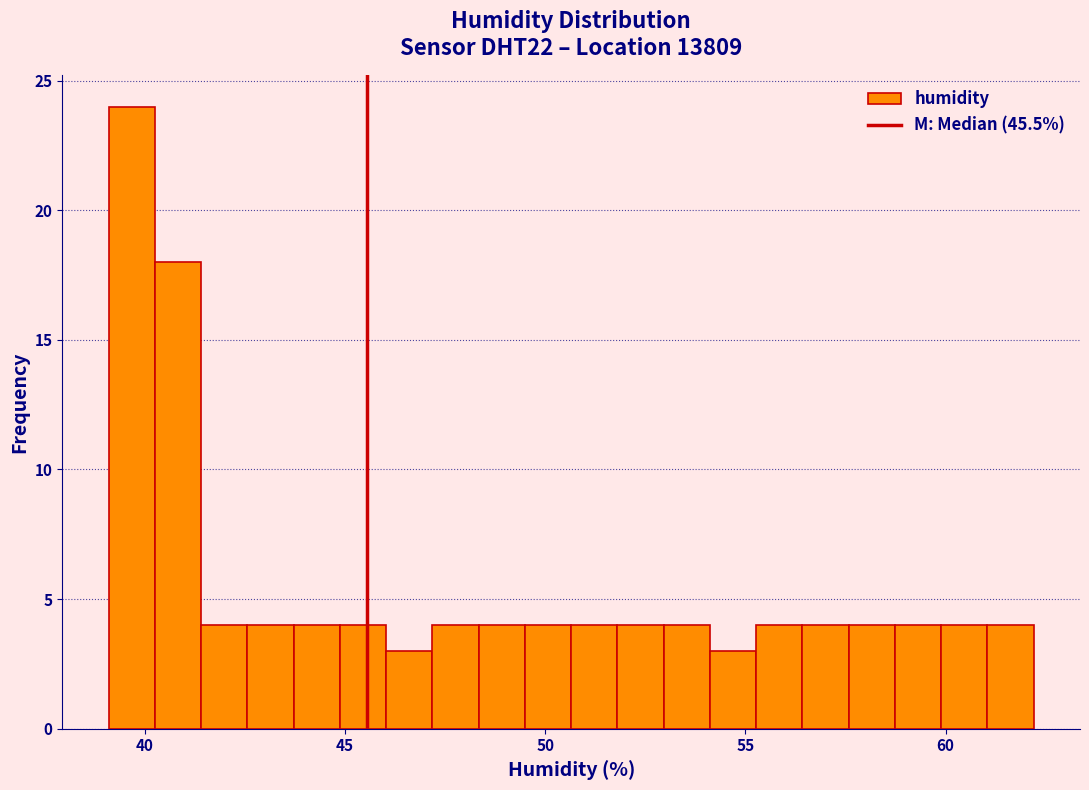

Around what value on the x-axis is the tallest bar? Give the approximate position of its centre, as read against the axis.

39.5